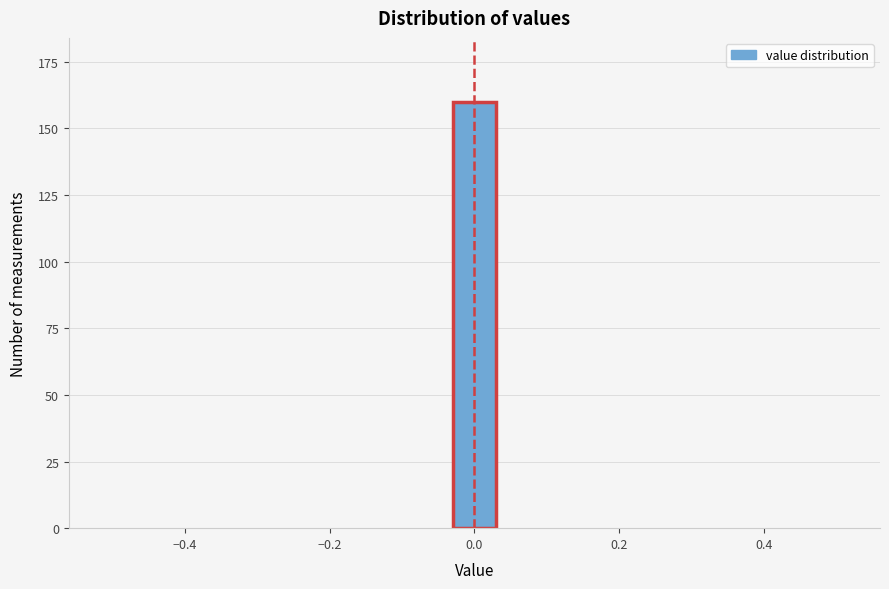

Read against the x-axis, roughly where is the centre of the tallest bar?

0.00